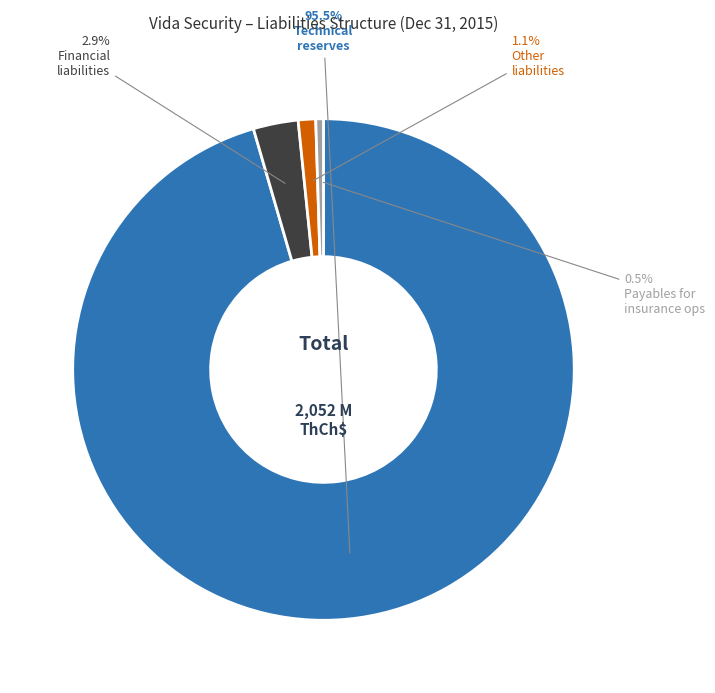

Does any single category account for the majority?

Yes